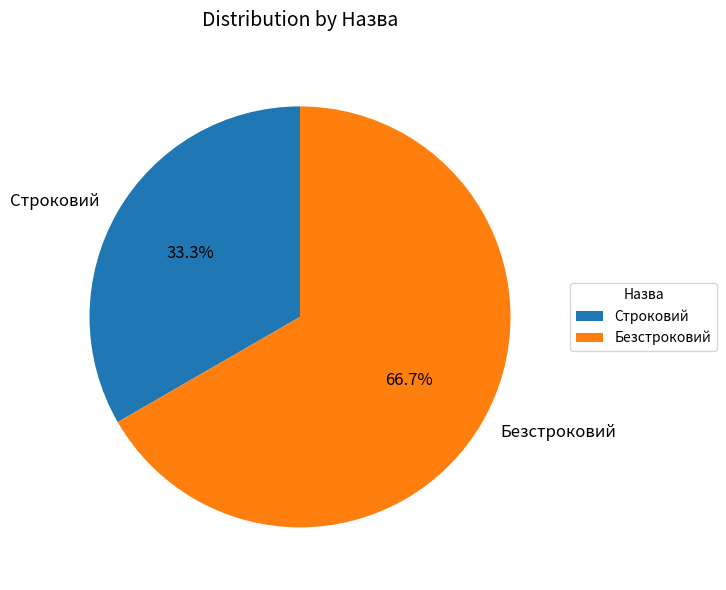

Rank the categories by value from highest to lowest.

Безстроковий, Строковий